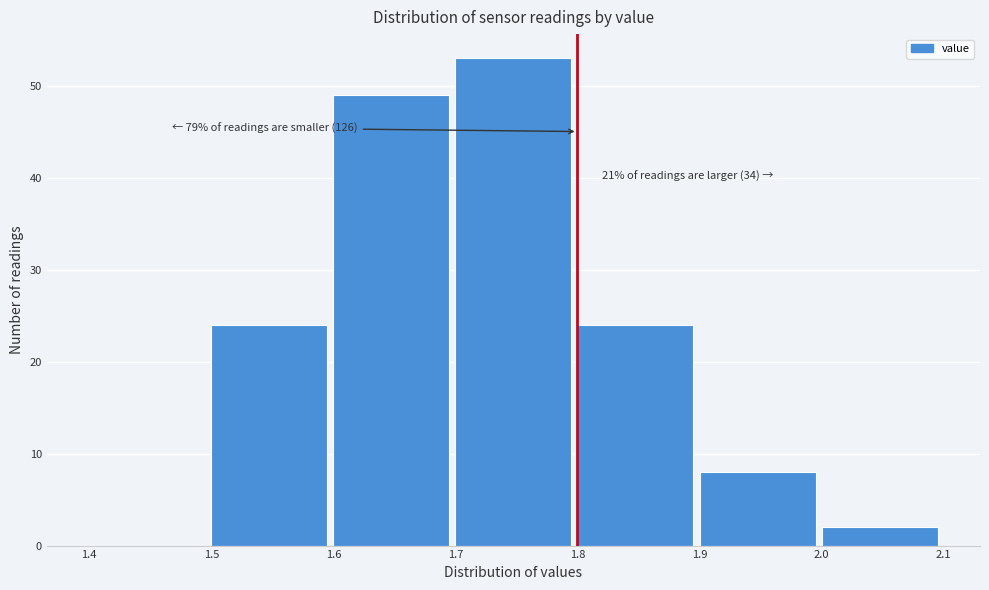

Which range on the x-axis has the tallest bar?

1.7 to 1.8